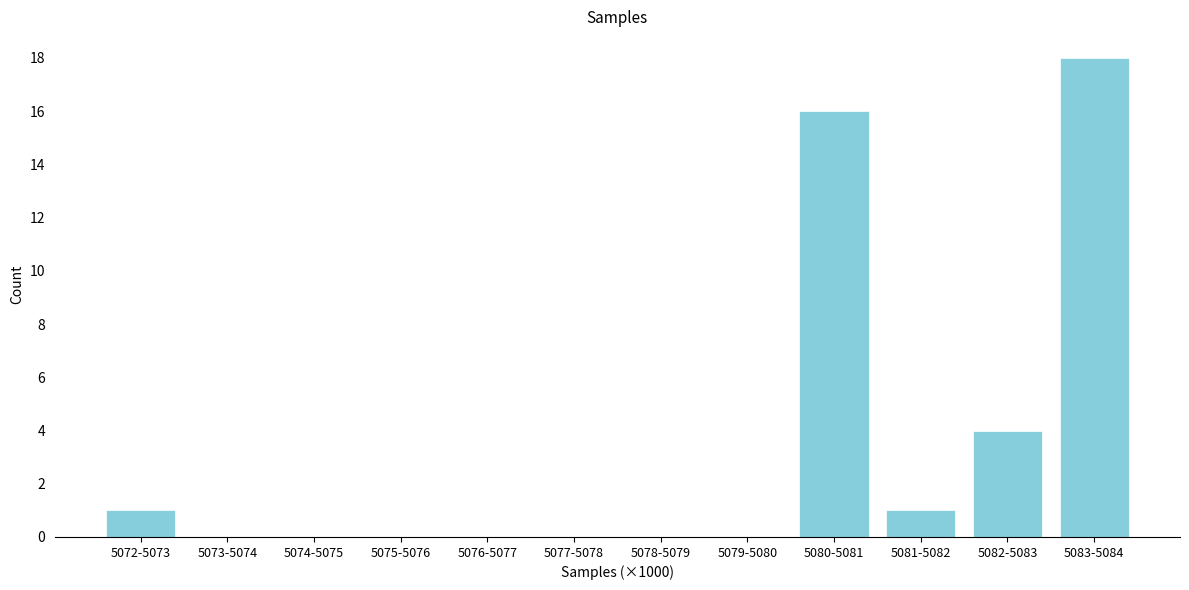

Reading left to right, list all the values displayed in this chart.

5072-5073=1	5073-5074=0	5074-5075=0	5075-5076=0	5076-5077=0	5077-5078=0	5078-5079=0	5079-5080=0	5080-5081=16	5081-5082=1	5082-5083=4	5083-5084=18